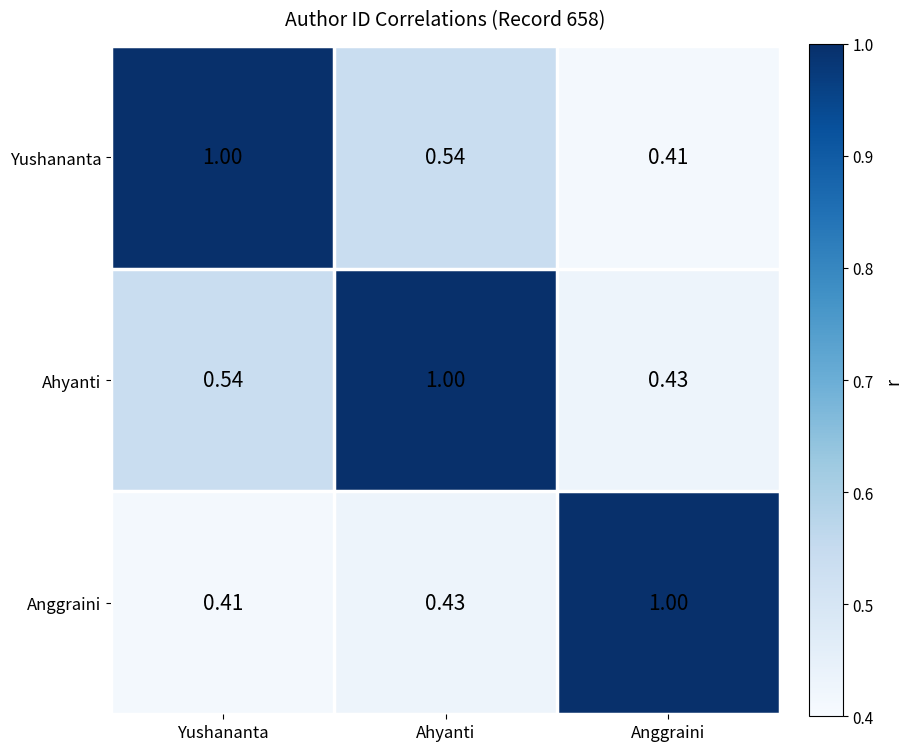

Where is Ahyanti nearest to the value 0?

Anggraini